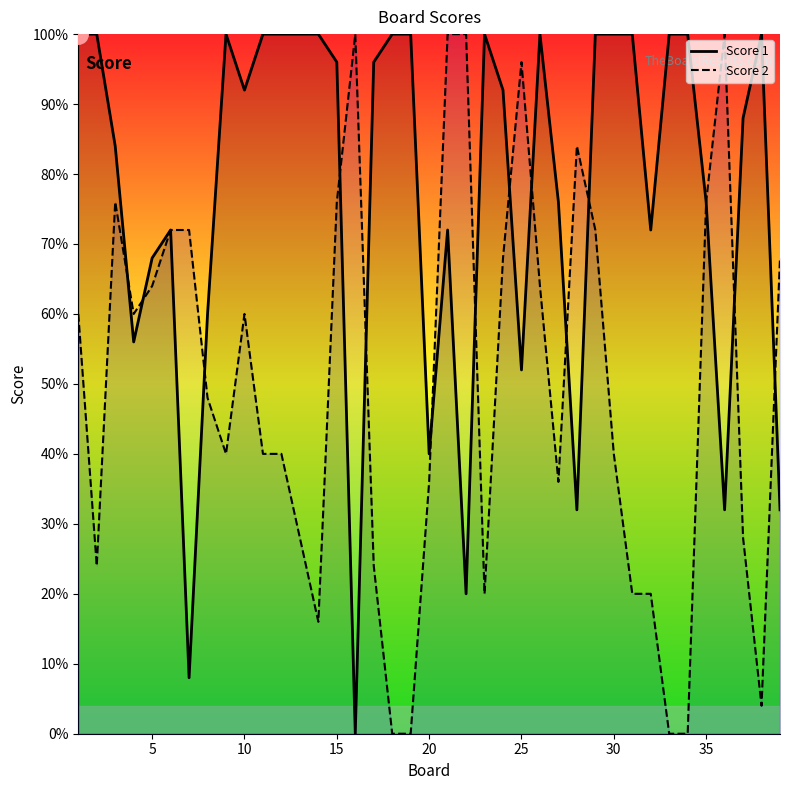

At which label is Score 1 closest to 50?

25